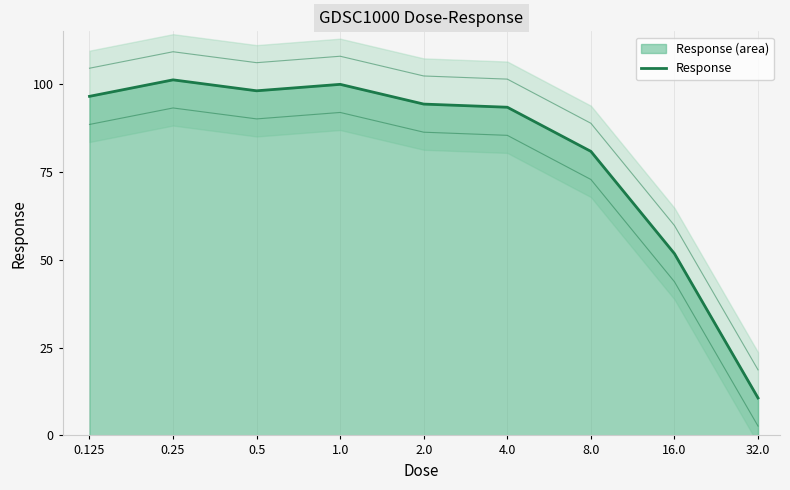

Reading left to right, list all the values displayed in this chart.

0.125=96.5	0.25=101.2	0.5=98.1	1.0=99.9	2.0=94.3	4.0=93.4	8.0=80.8	16.0=51.7	32.0=10.7